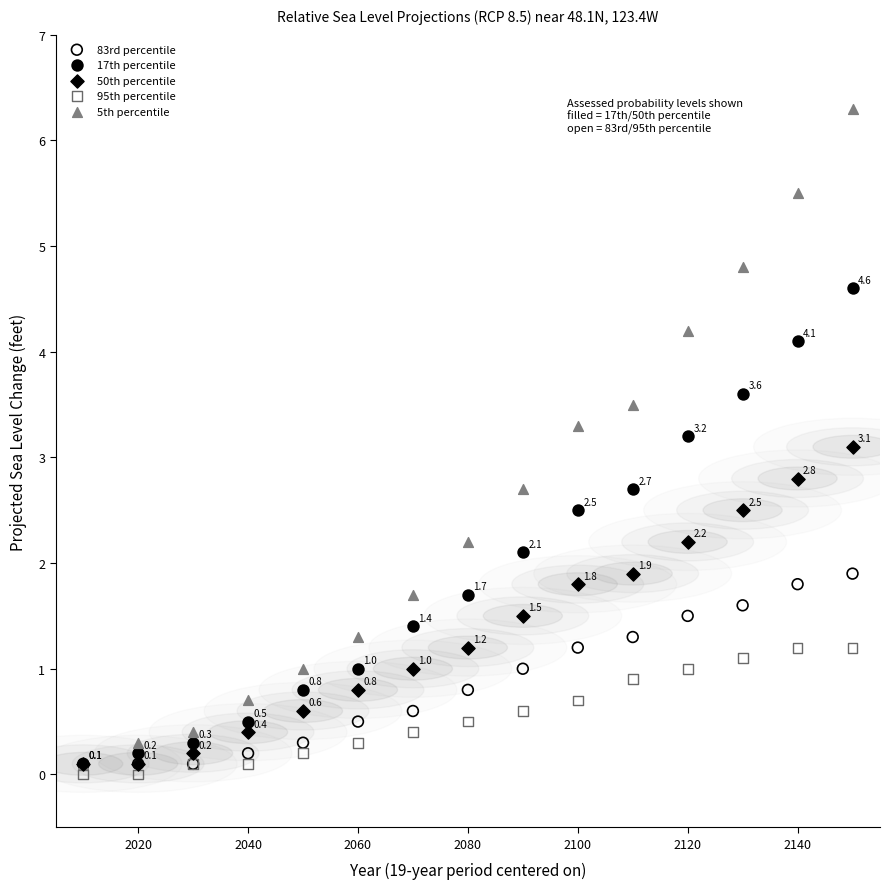

In the 5th percentile series, what Y value is closest to 3?

2.7